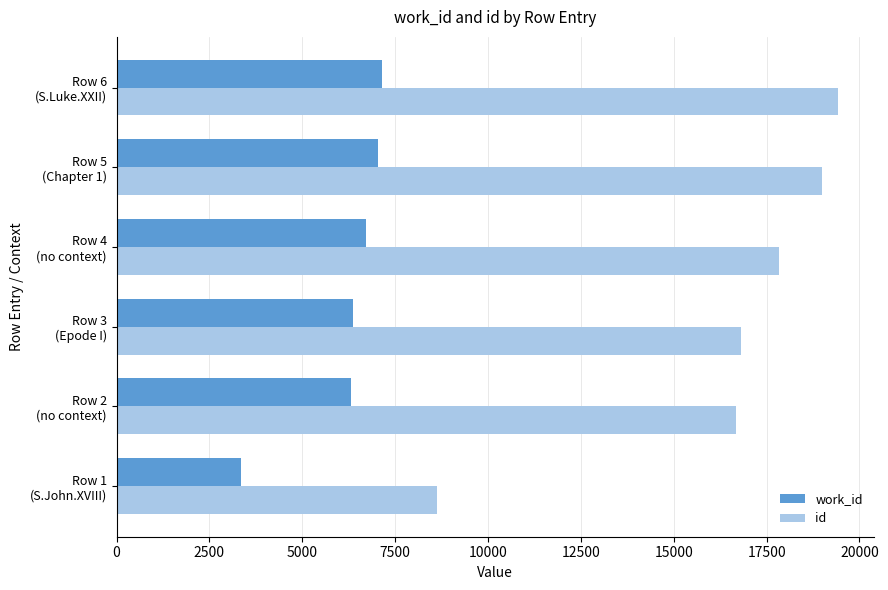

List the series in order of their overall mean, highest first.

id, work_id